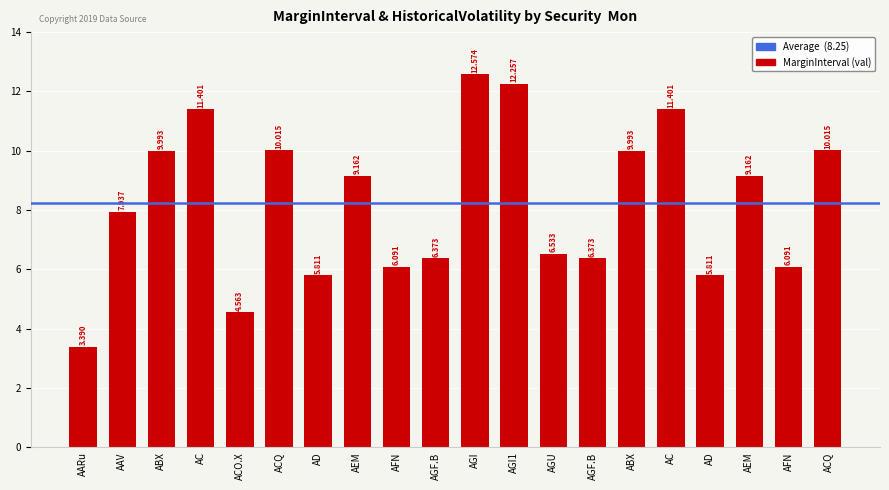

Which label corresponds to the smallest value in the chart?

AARu